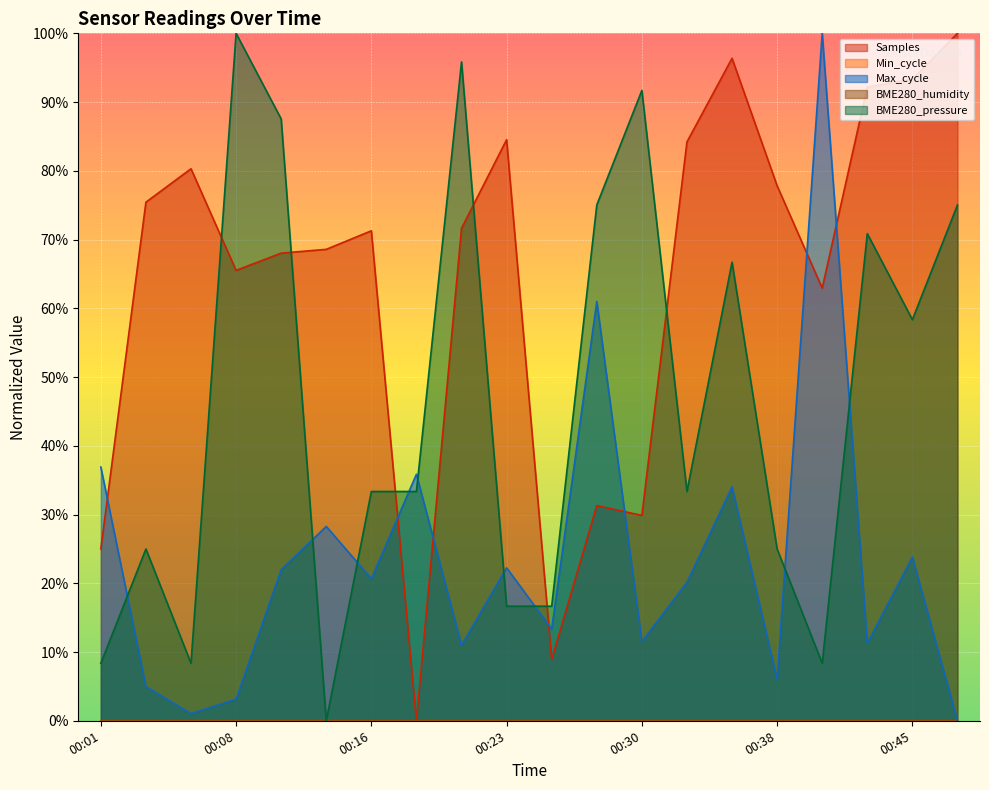

At which category is the sum across all series the highest?

00:35